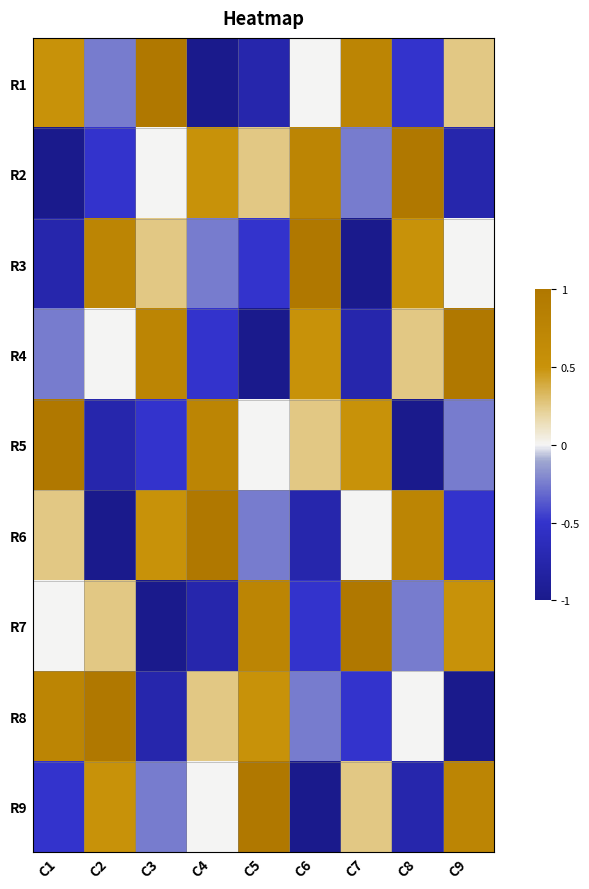

At C2, list the series in order from largest to smallest.

R8, R3, R9, R7, R4, R1, R2, R5, R6